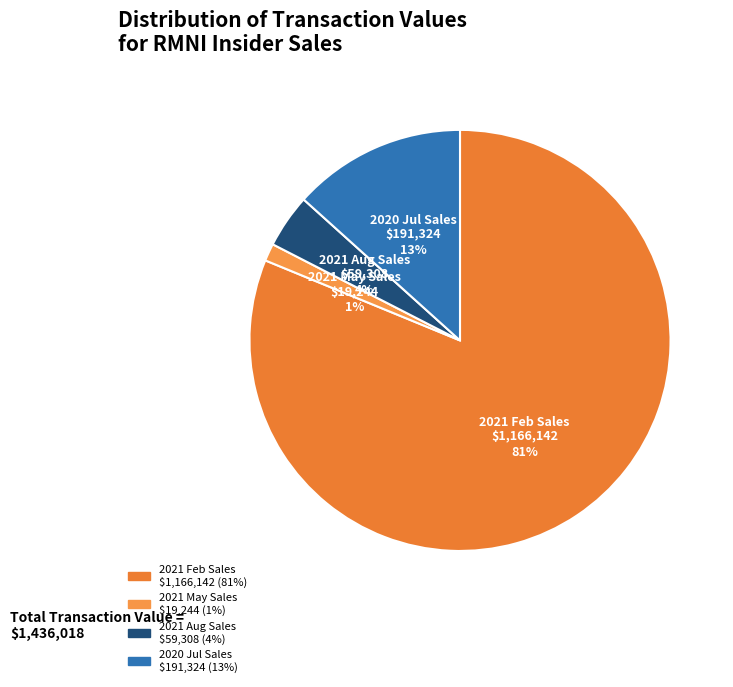

Does any single category account for the majority?

Yes